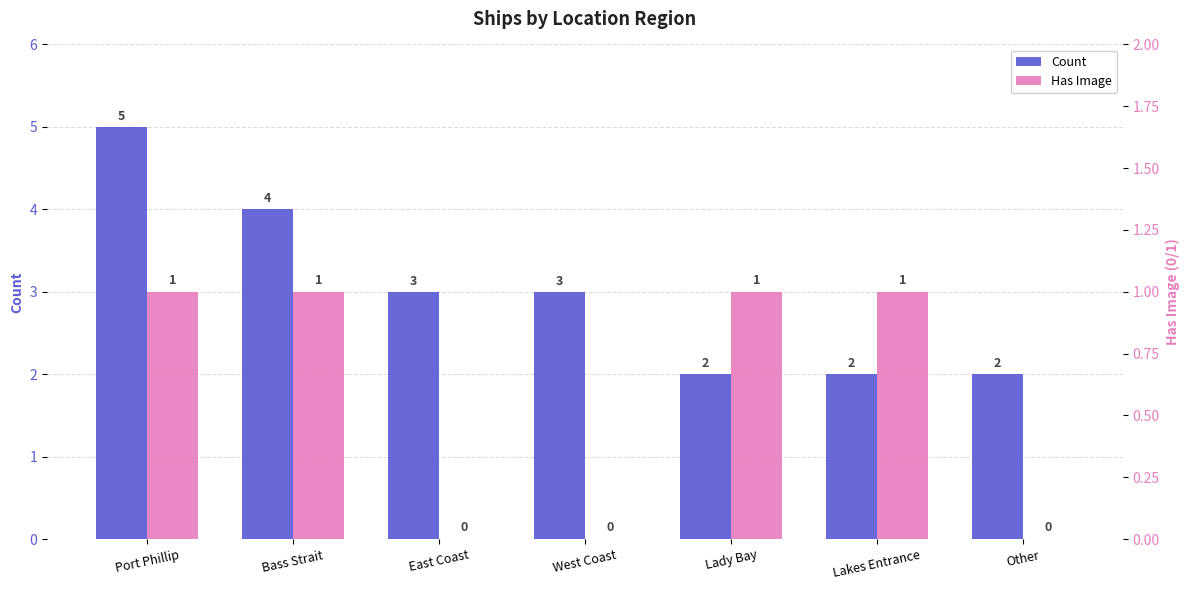

Reading right to left, list all the values displayed in this chart.

Count: Other=2	Lakes Entrance=2	Lady Bay=2	West Coast=3	East Coast=3	Bass Strait=4	Port Phillip=5
Has Image: Other=0	Lakes Entrance=1	Lady Bay=1	West Coast=0	East Coast=0	Bass Strait=1	Port Phillip=1